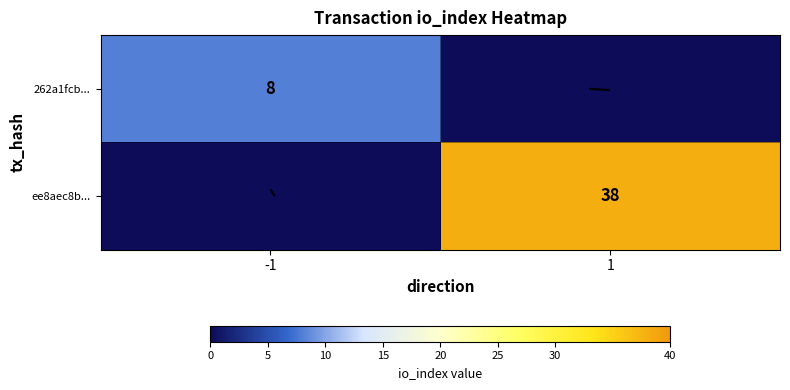

At which label is ee8aec8b... closest to 19?

-1